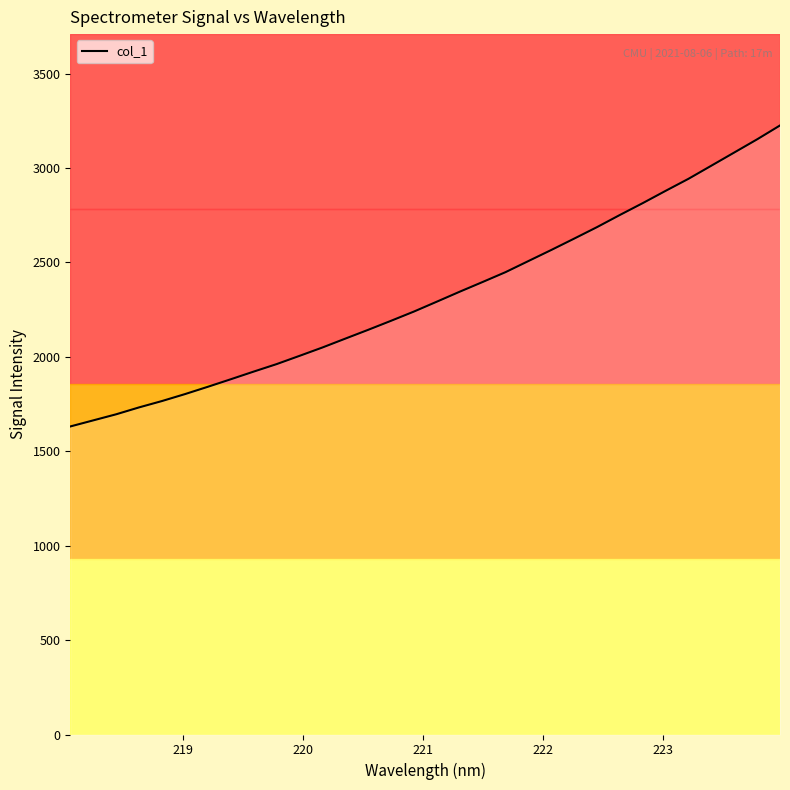

Count the number of categories in the chart.

32